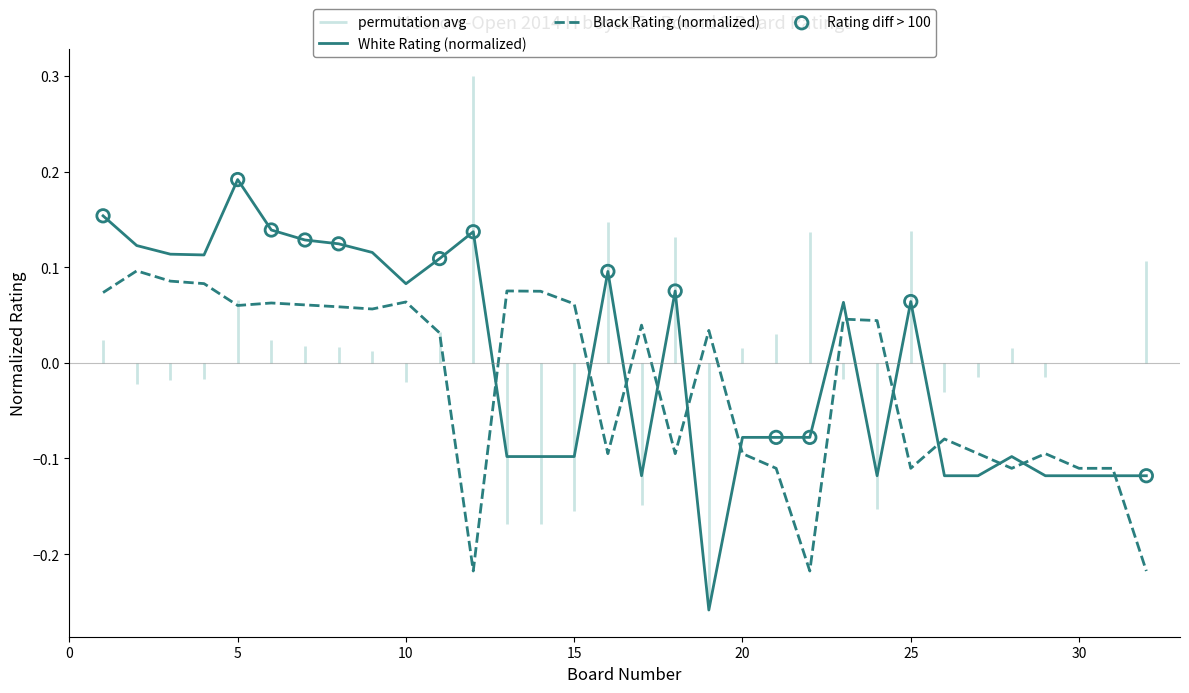

Which series reaches the minimum Y coordinate?

White Rating